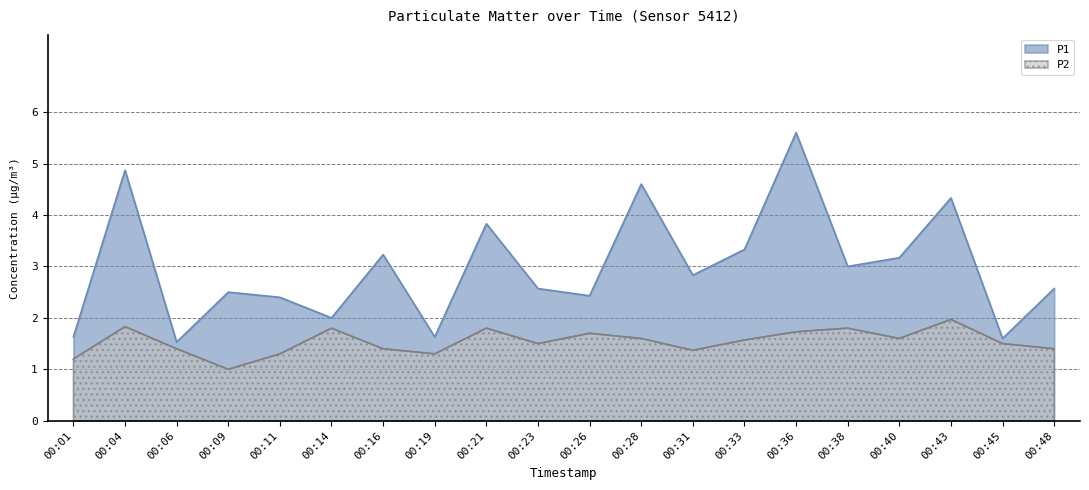

How many data points does each series have?

20